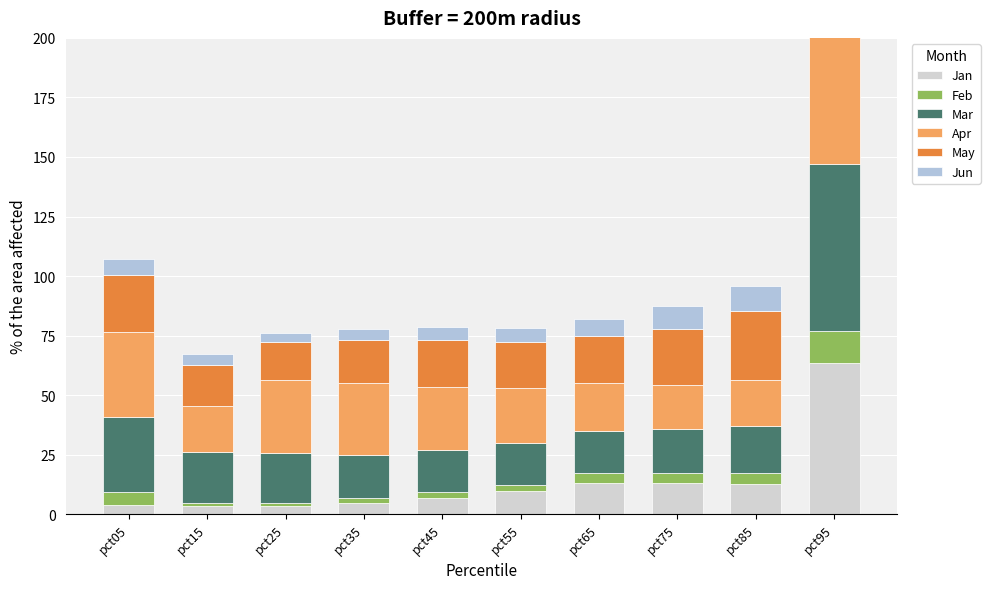

Which series has the largest total across all categories?

Apr